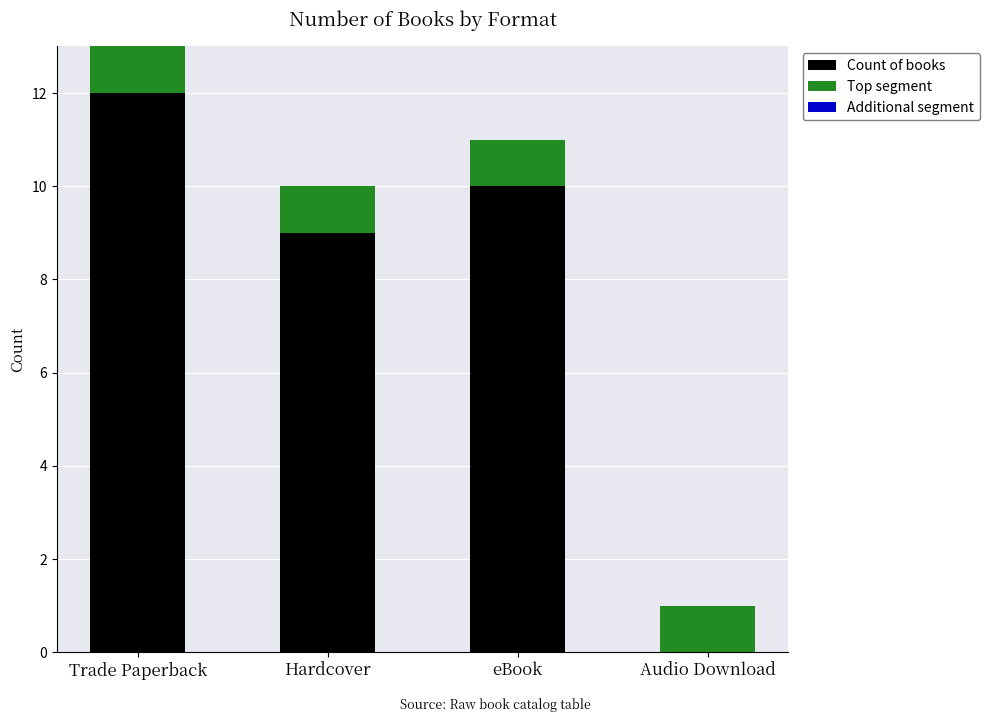

At which label does Count of books reach its peak?

Trade Paperback